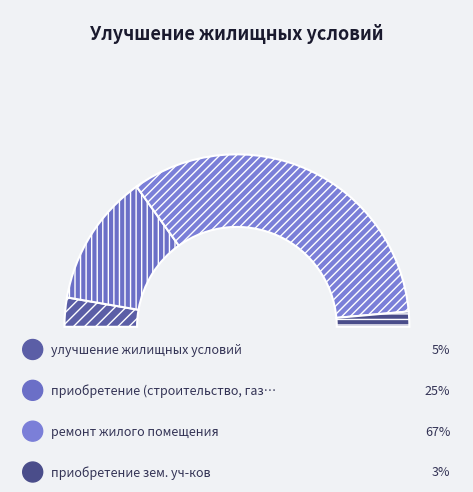

Count the number of slices in the pie.

4